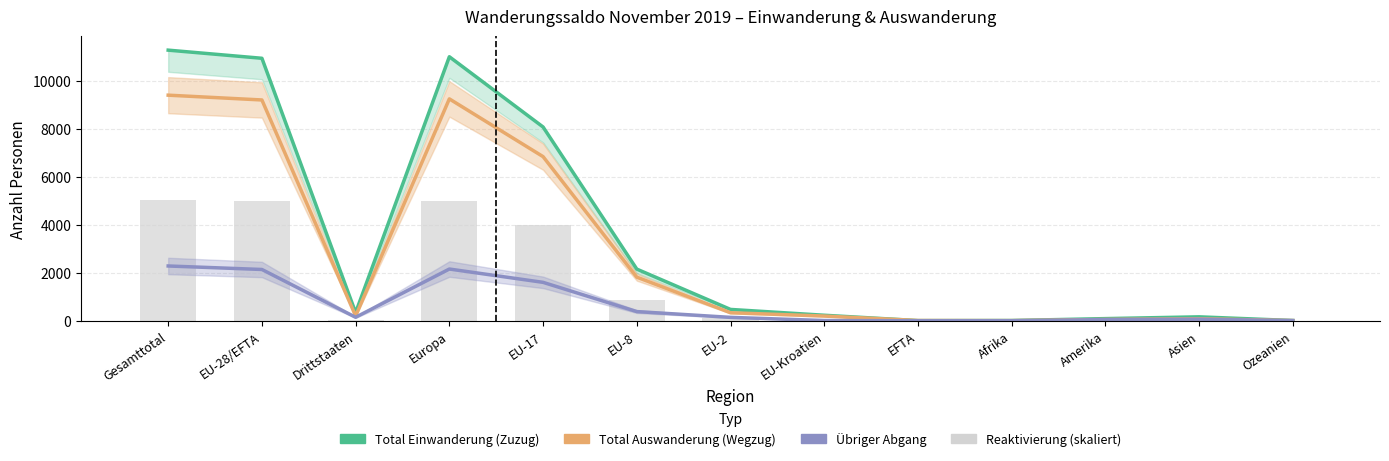

What position from the right is Asien?

2